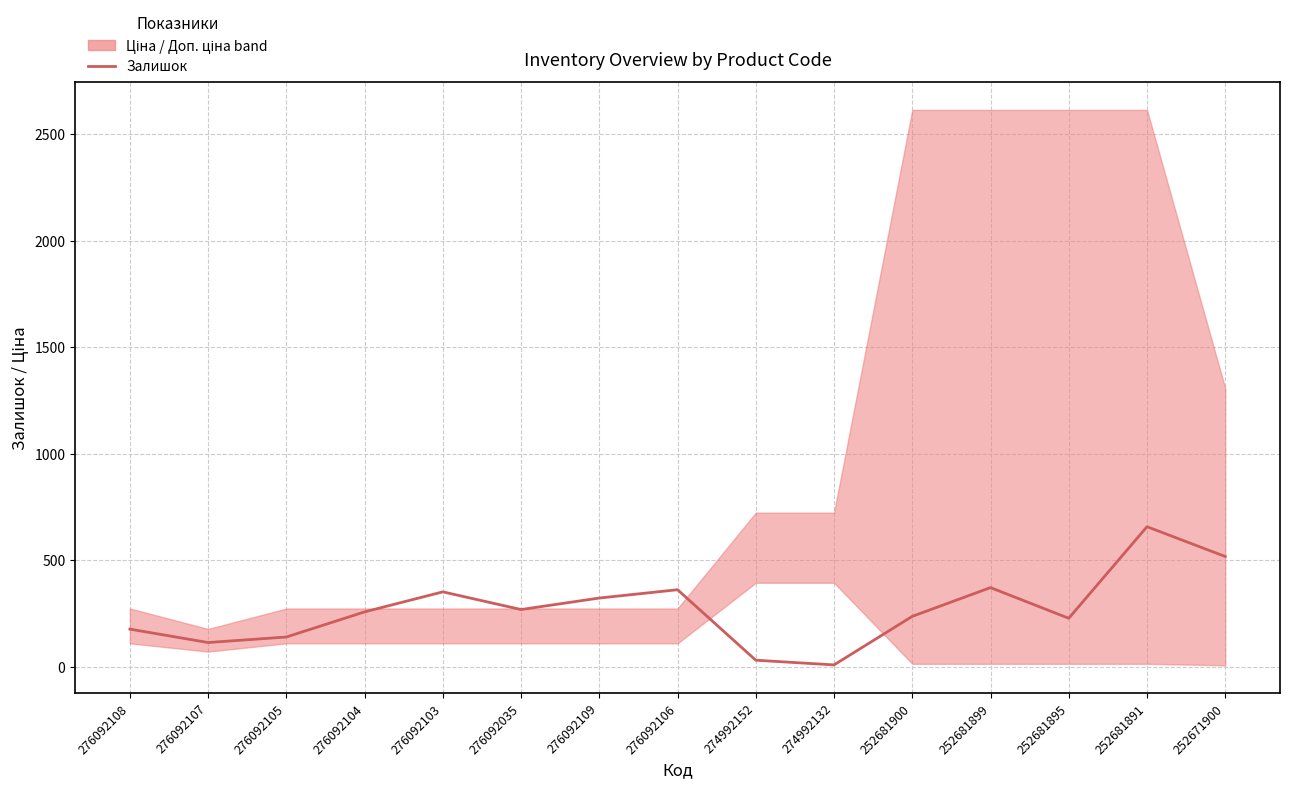

What is the sum of the values at 252671900 and 252681891?

1176